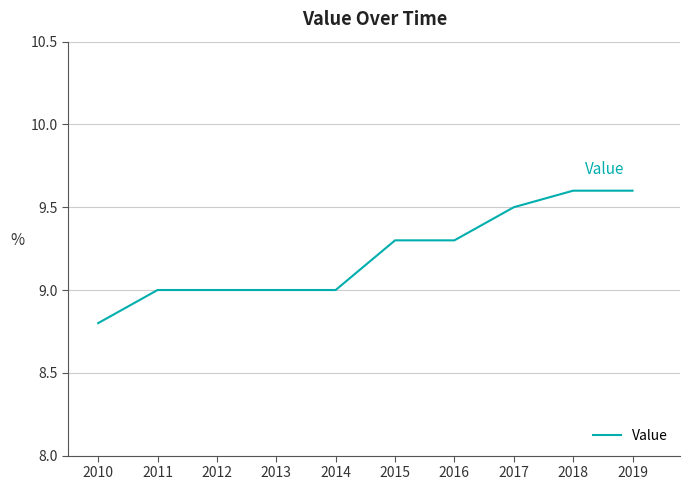

Is it true that the value at 2019 is 9.6?

True